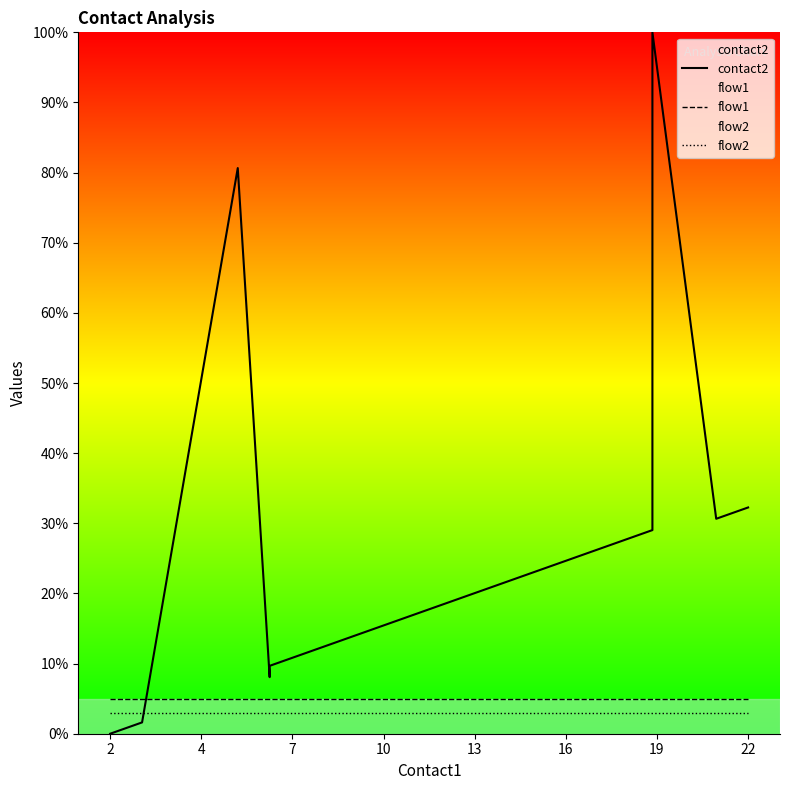

What is the average value of the flow2 series?

3.0